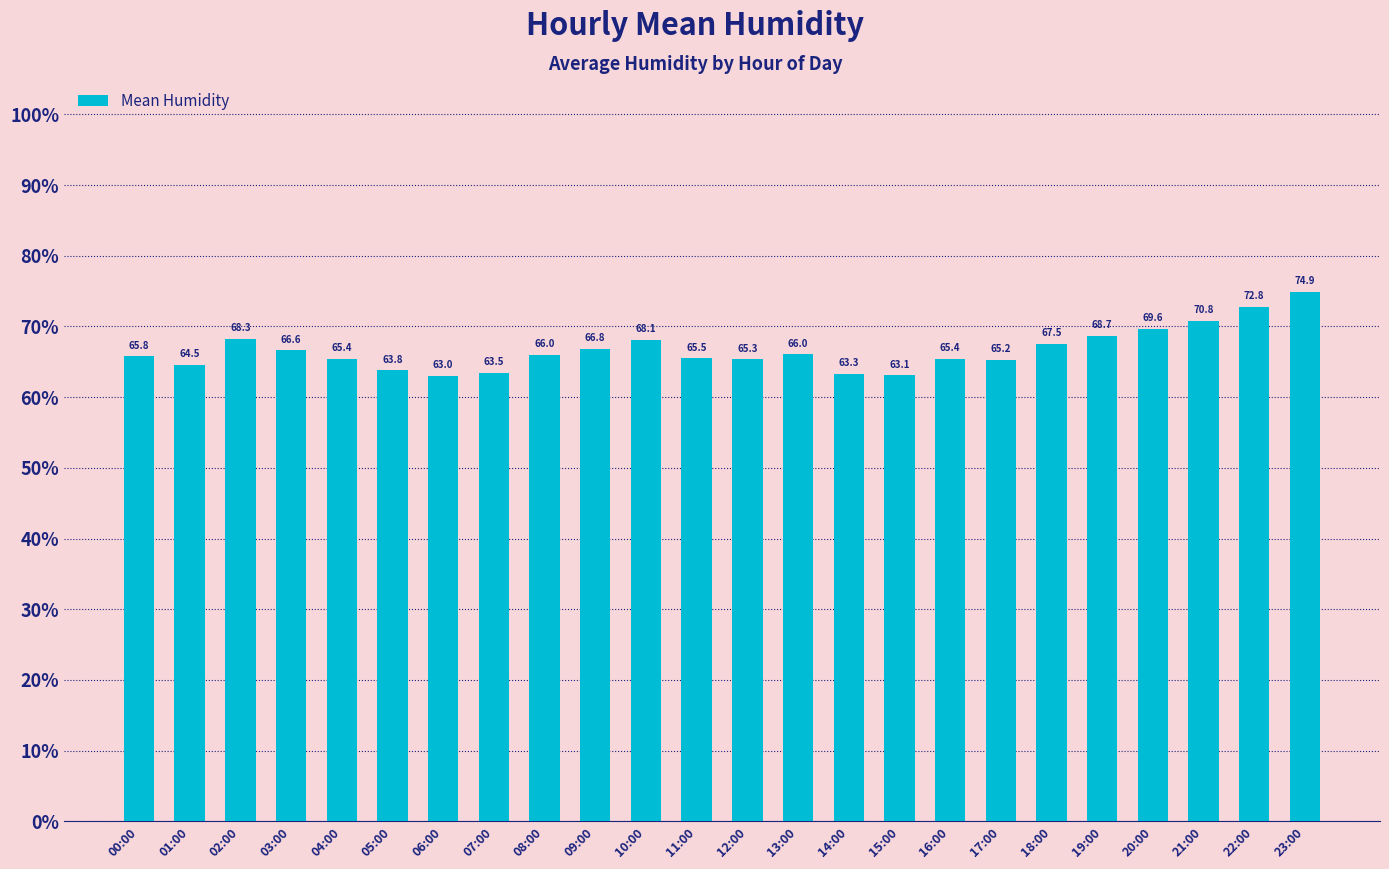

What is the average value?

66.7